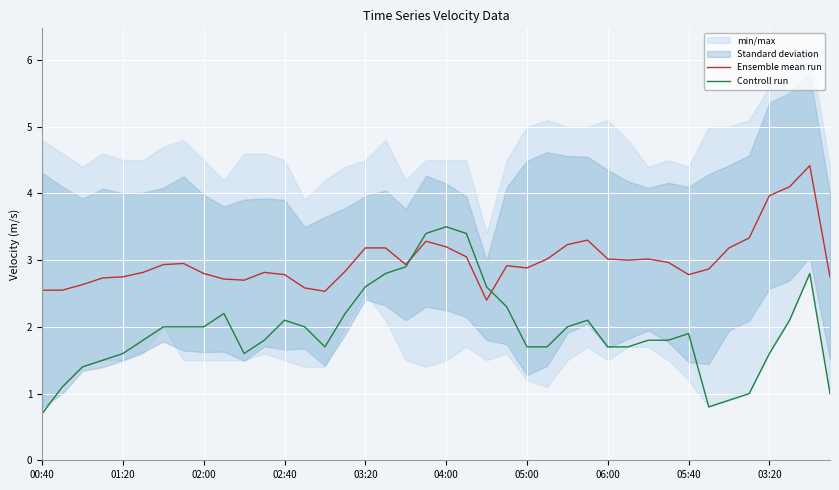

How many lines are shown in the chart?

2